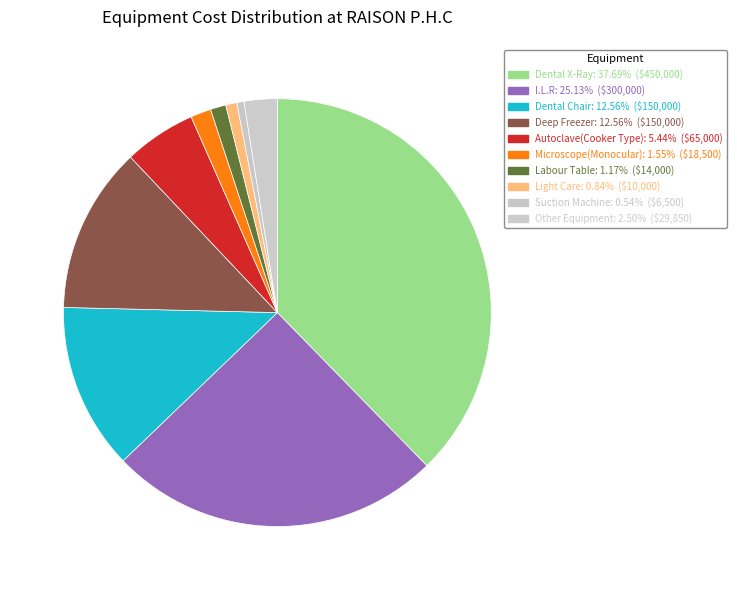

How many segments does this pie chart have?

10